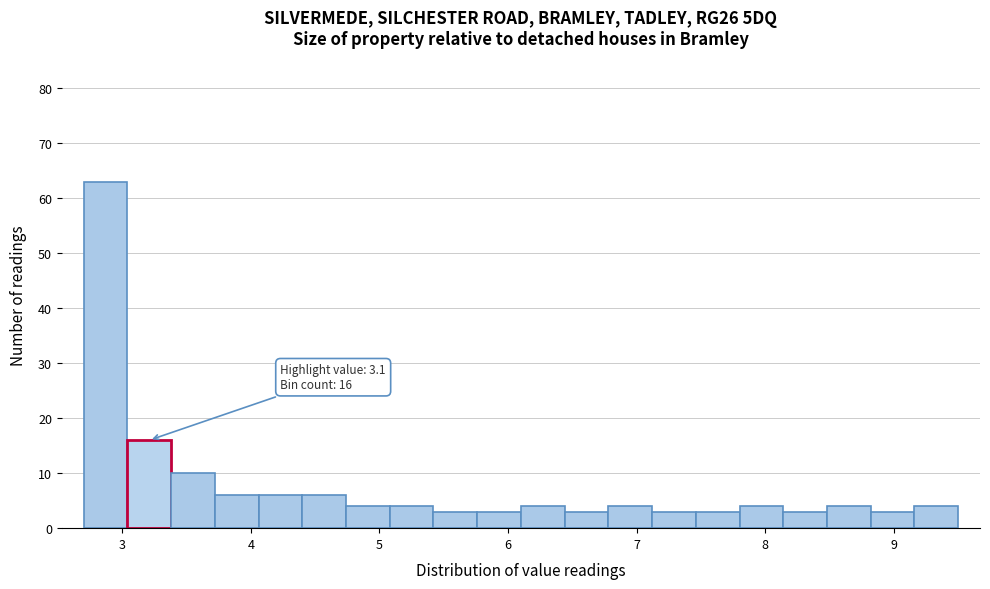

Read against the x-axis, roughly where is the centre of the tallest bar?

2.9